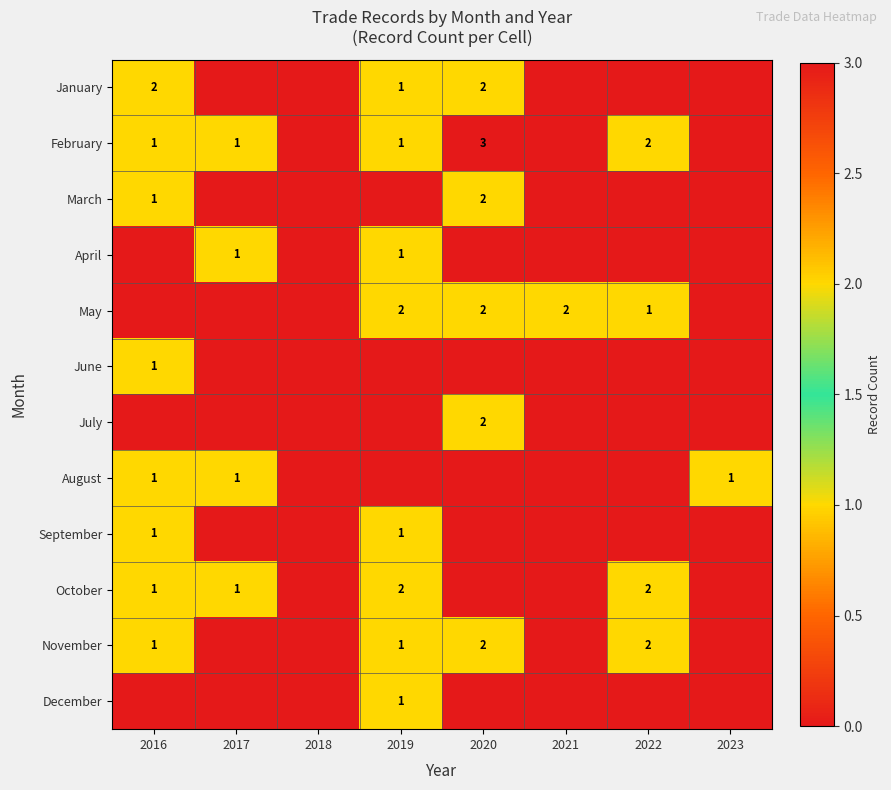

At which category is the sum across all series the highest?

2020